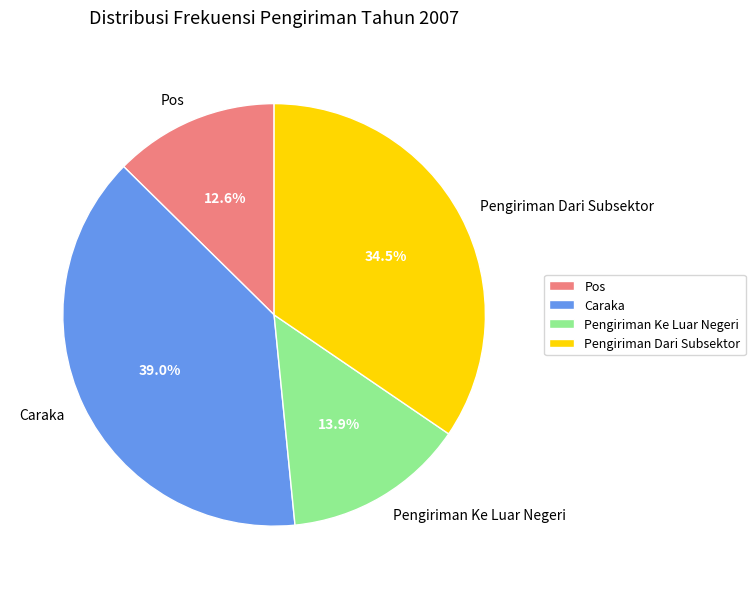

Is there a majority slice in this chart?

No